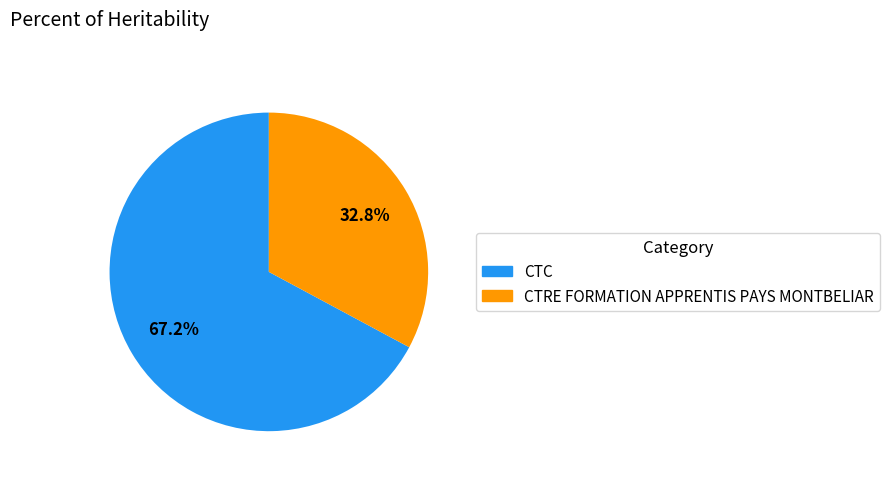

What percentage is the CTRE FORMATION APPRENTIS PAYS MONTBELIAR slice, to the nearest percent?

33%